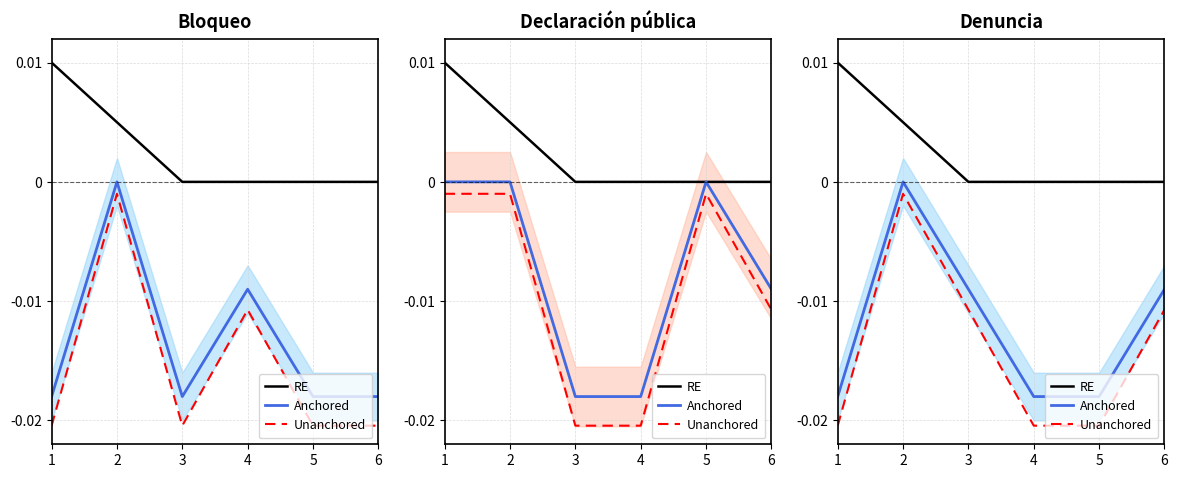

Between 3 and 5, which series saw the biggest shift?

Unanchored